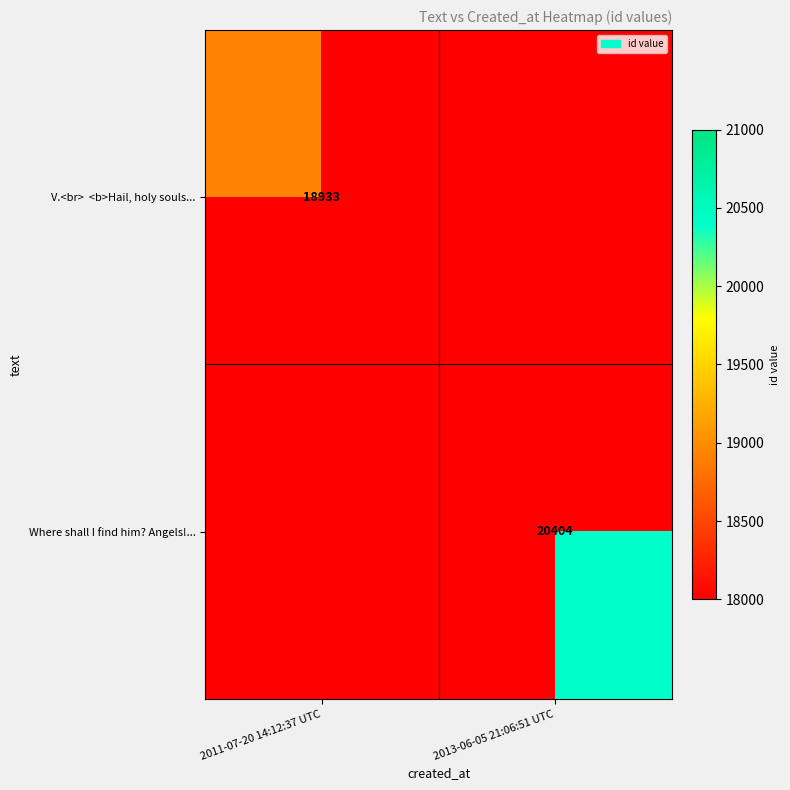

What is the greatest value displayed?

20404.0